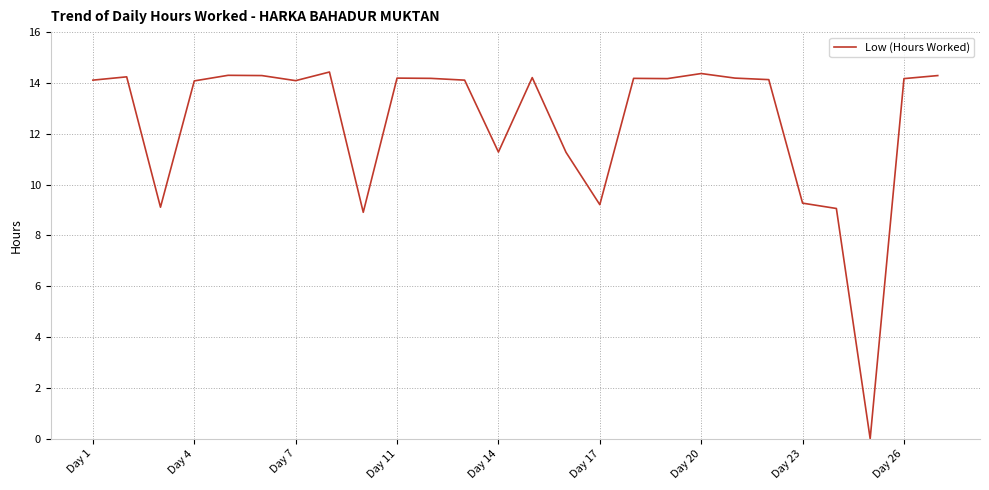

What is the maximum value shown in the chart?

14.4